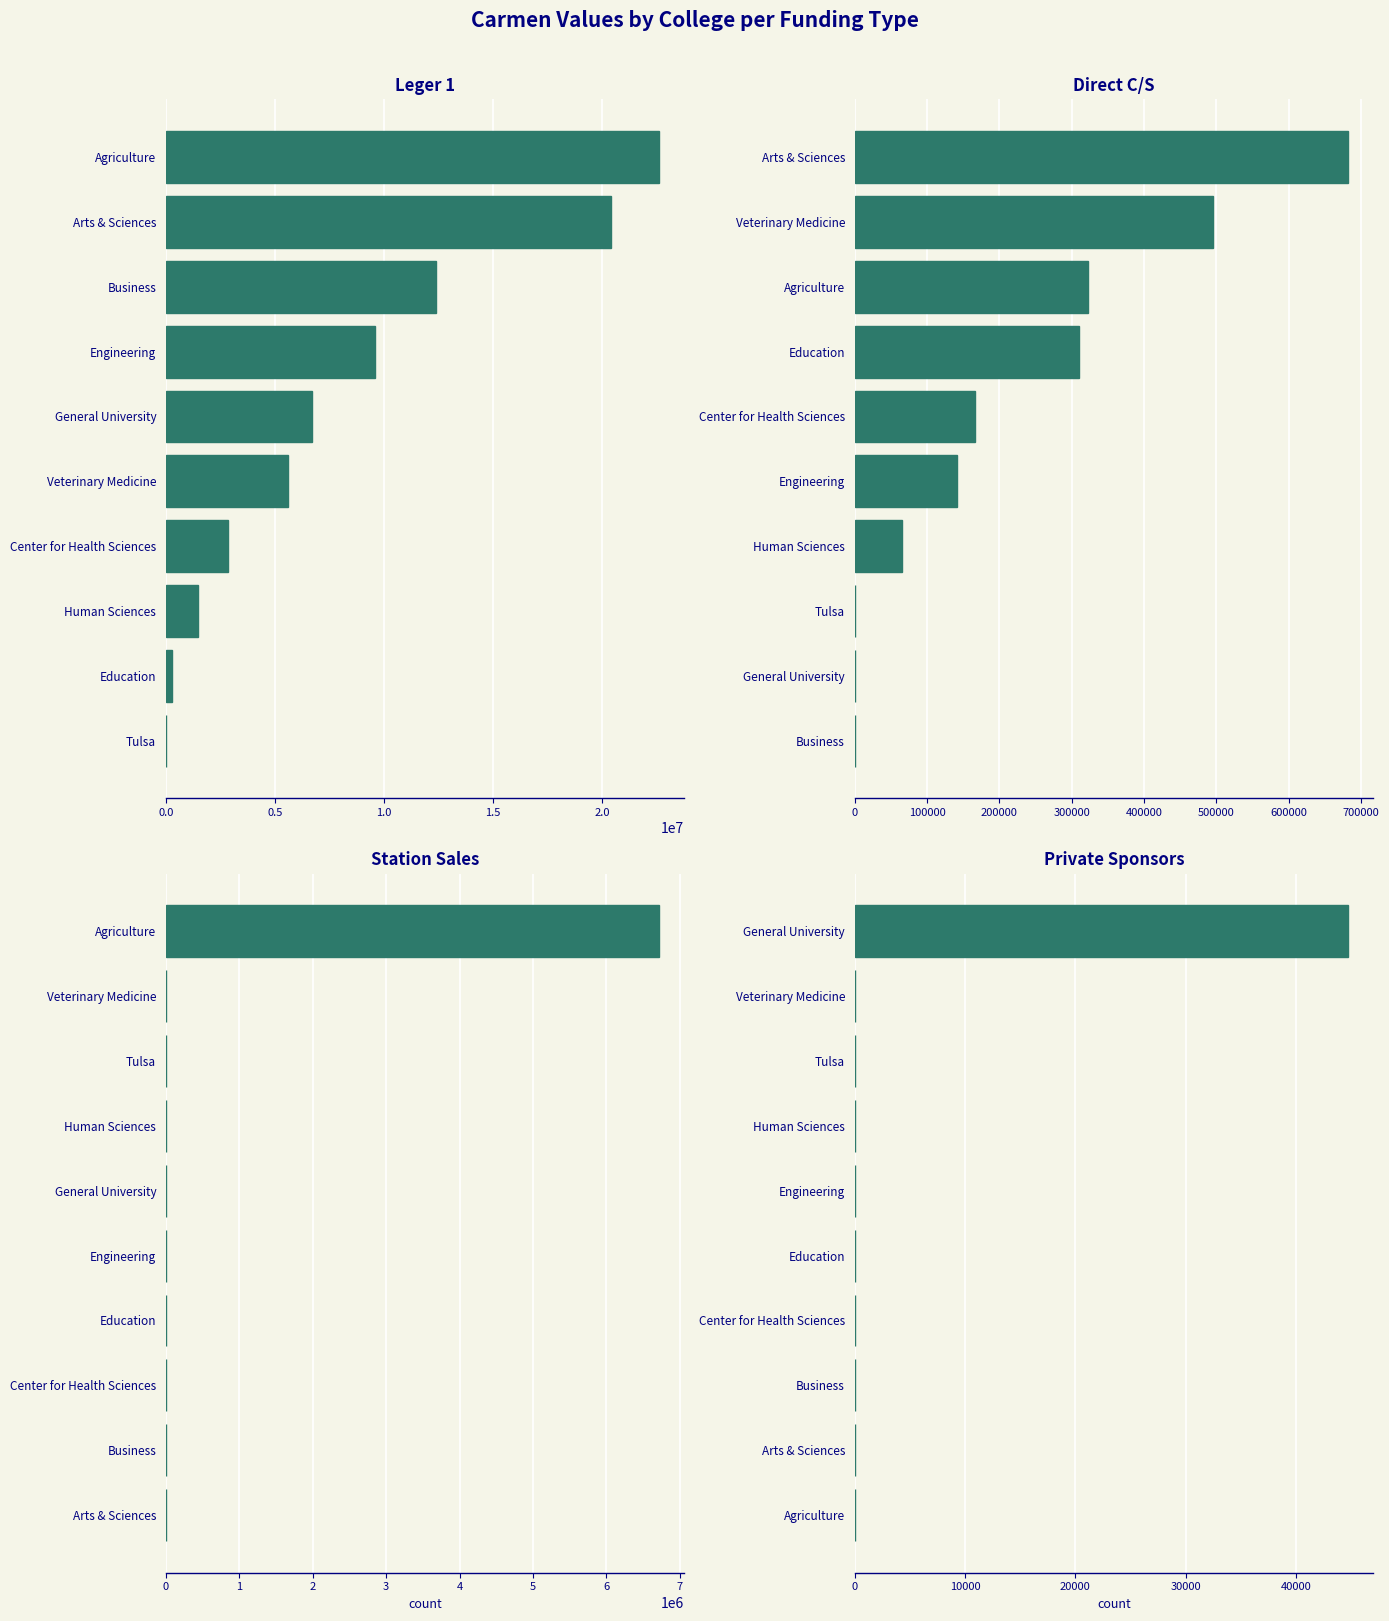

Is the value of Direct C/S at 2.0 greater than the value of Station Sales at 8?

Yes